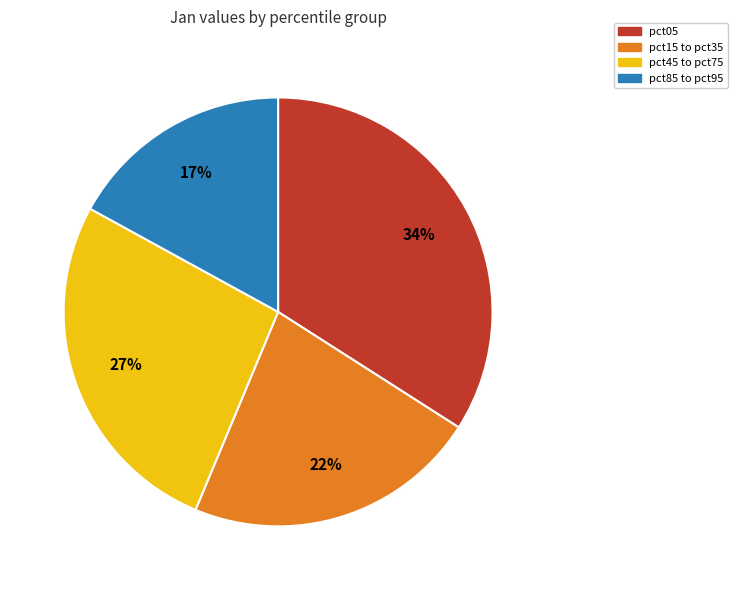

To the nearest percent, what is the difference between the largest and smallest slice percentages?

17%